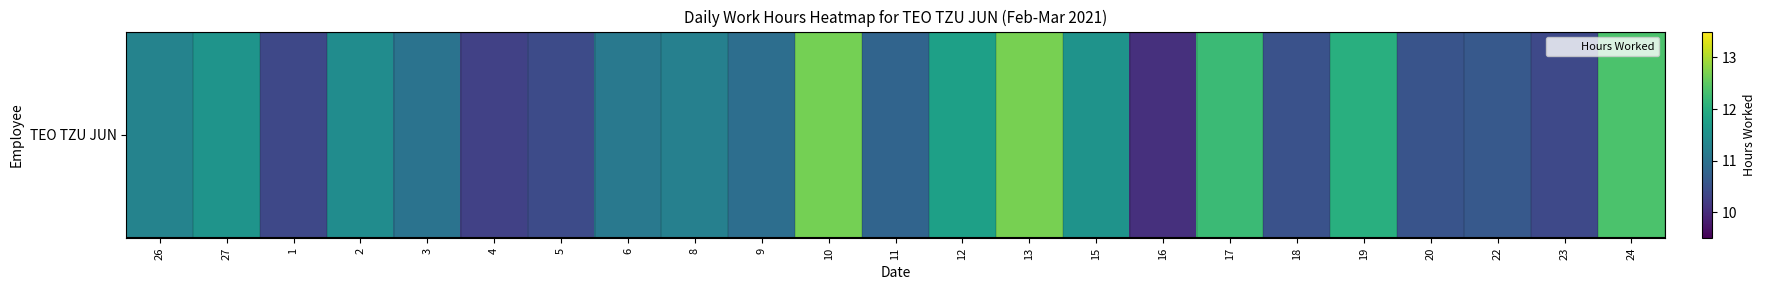

List the labels in order of value, largest first.

13, 10, 24, 17, 19, 12, 27, 15, 2, 26, 8, 6, 3, 9, 11, 22, 20, 18, 5, 23, 1, 4, 16